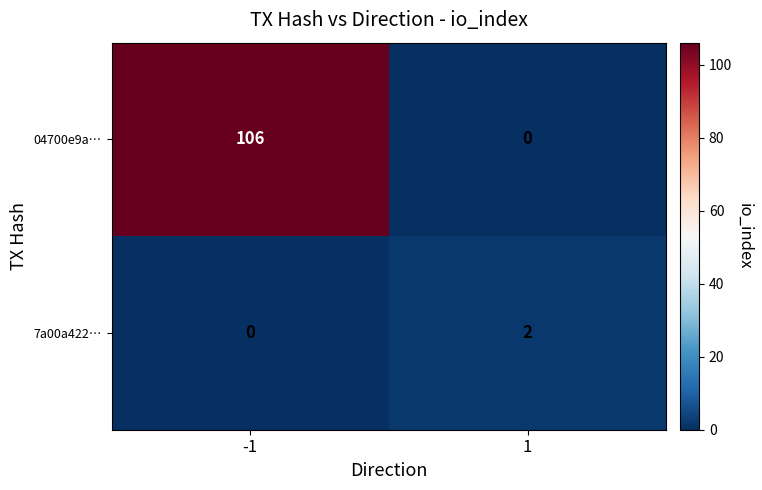

List the series in order of their overall mean, highest first.

04700e9a…, 7a00a422…